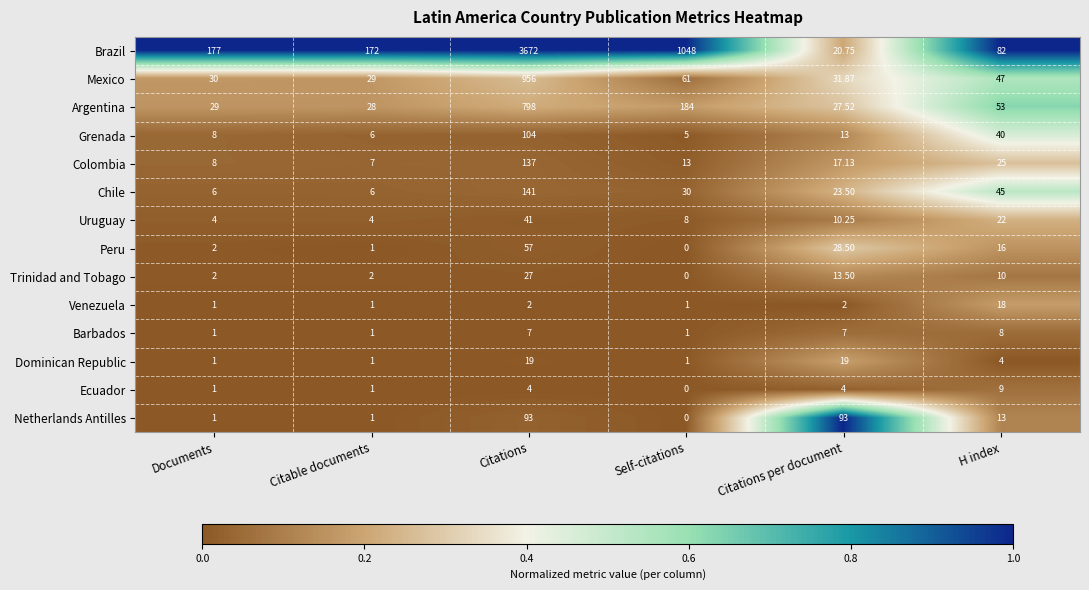

At which label is Mexico closest to 492?

Self-citations